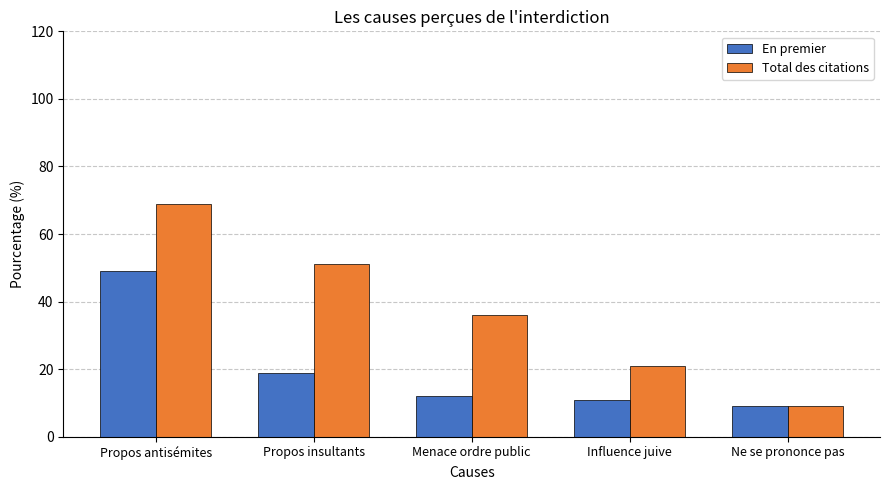

What is the difference between the highest and lowest values at Propos insultants?

32